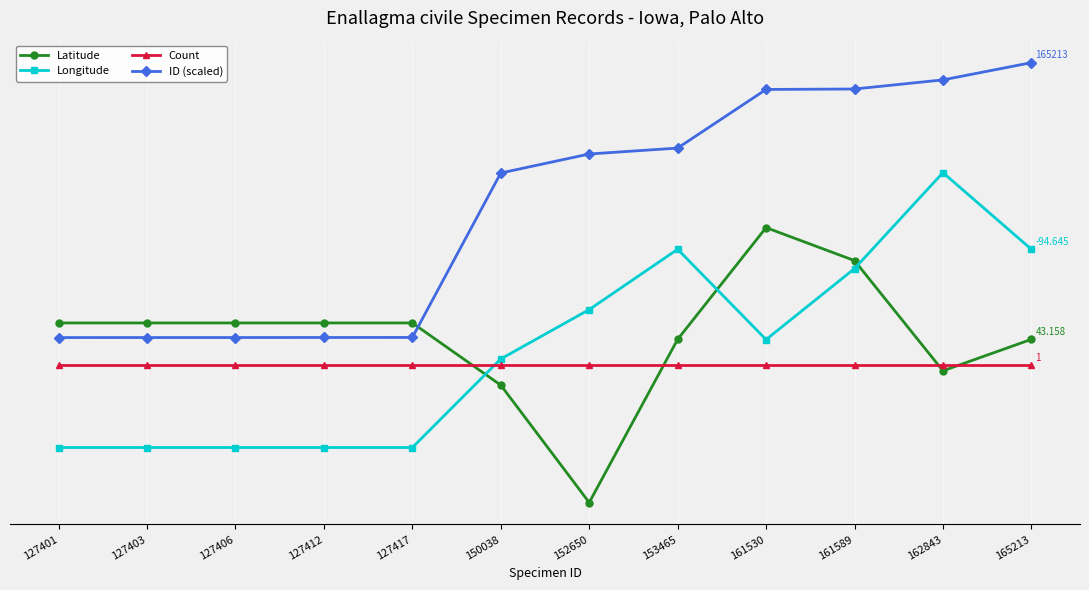

True or false: ID (scaled) and Longitude intersect in this chart.

False